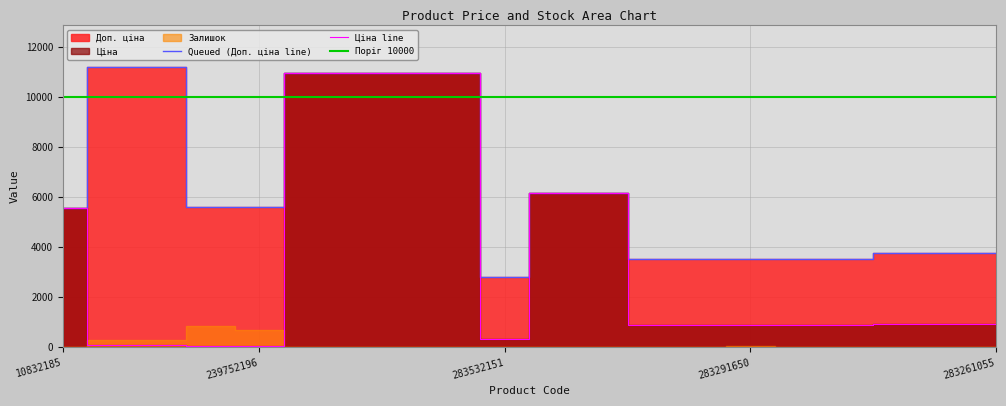

True or false: Ціна has more than 2 points higher than both neighbors.

False